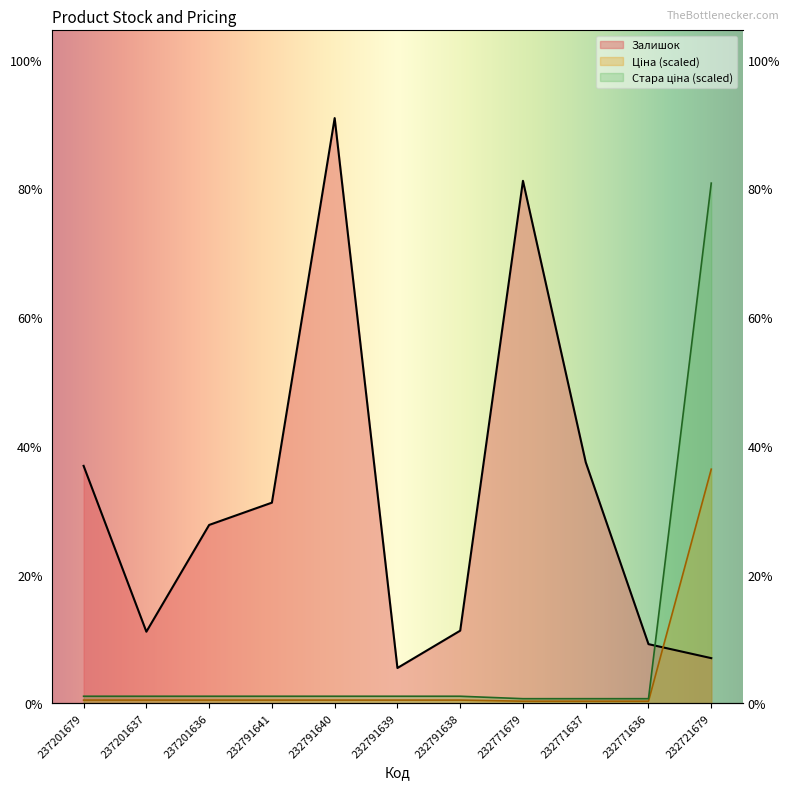

Which series has the widest spread of values?

Залишок